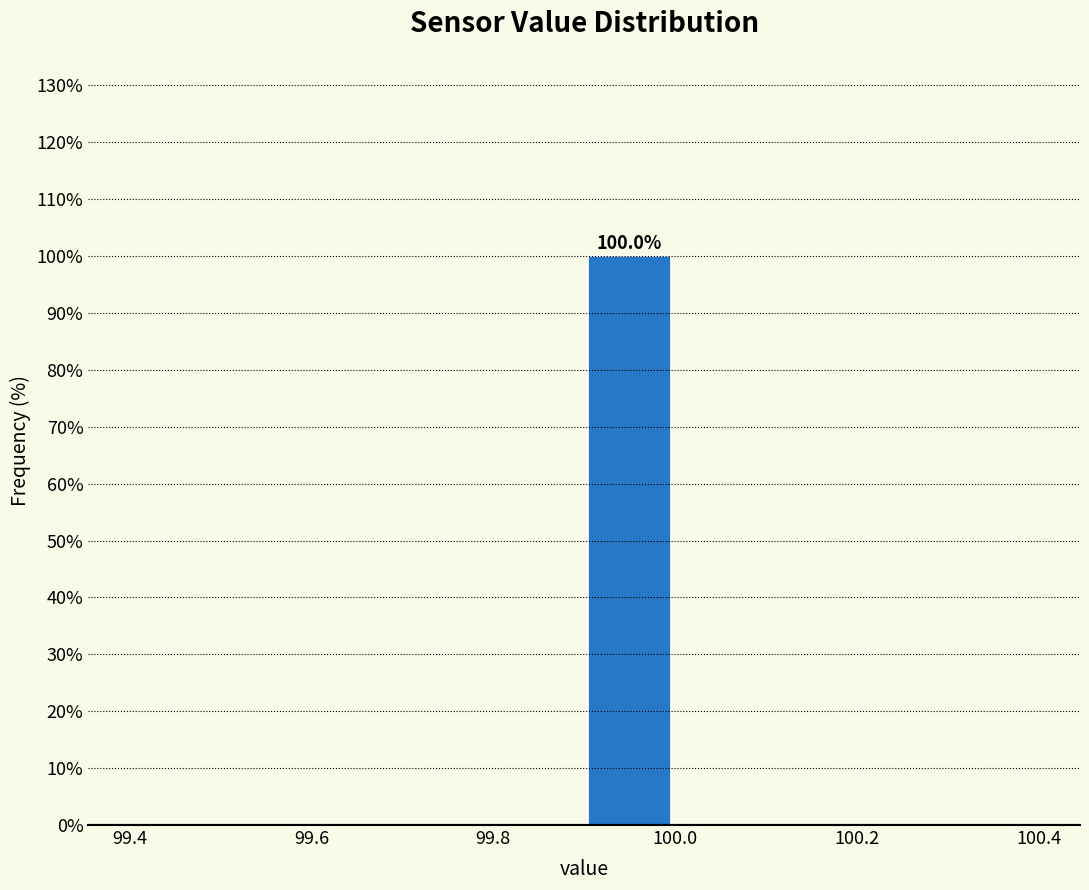

Over which range of the x-axis is the bar tallest?

99.9 to 100.0